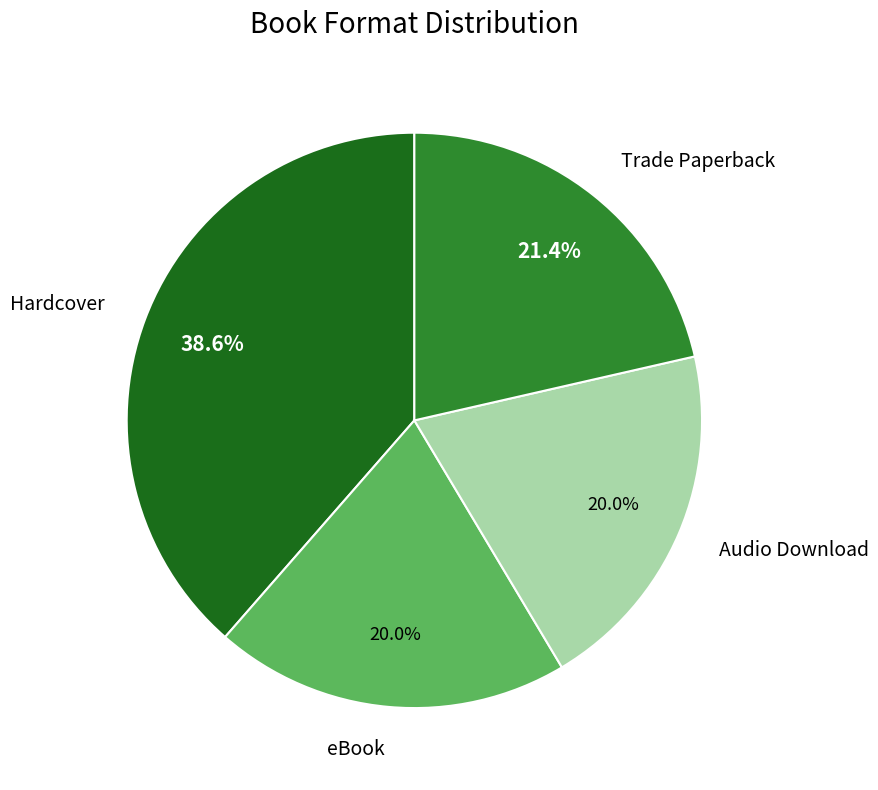

To the nearest percent, what portion does Hardcover represent?

39%